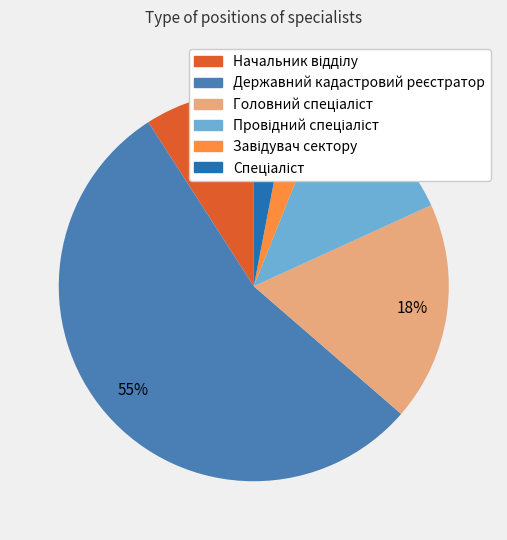

How many slices are in this pie chart?

6